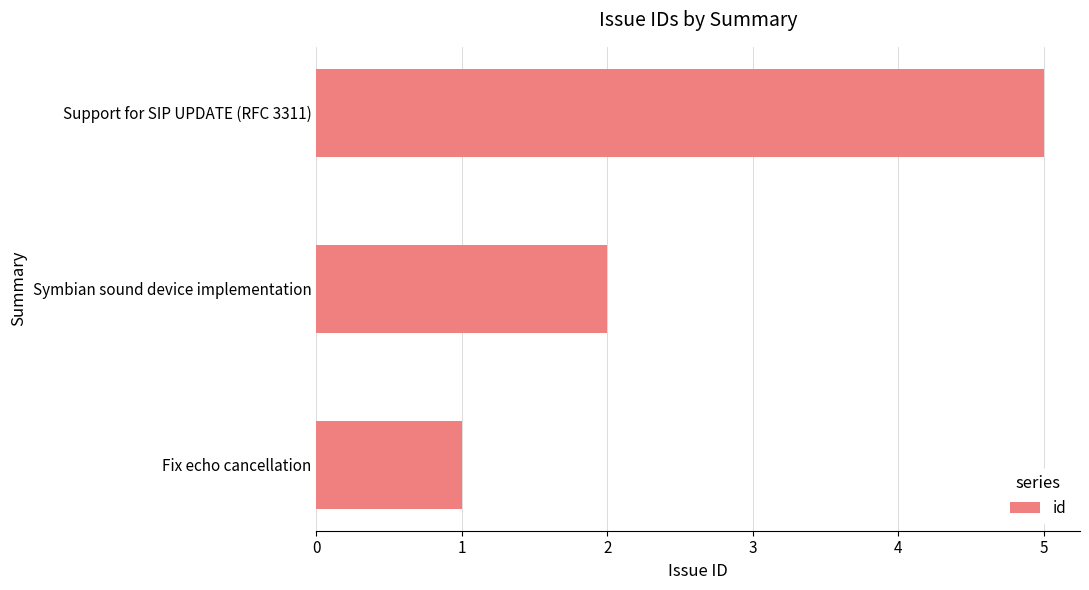

What is the average value?

3